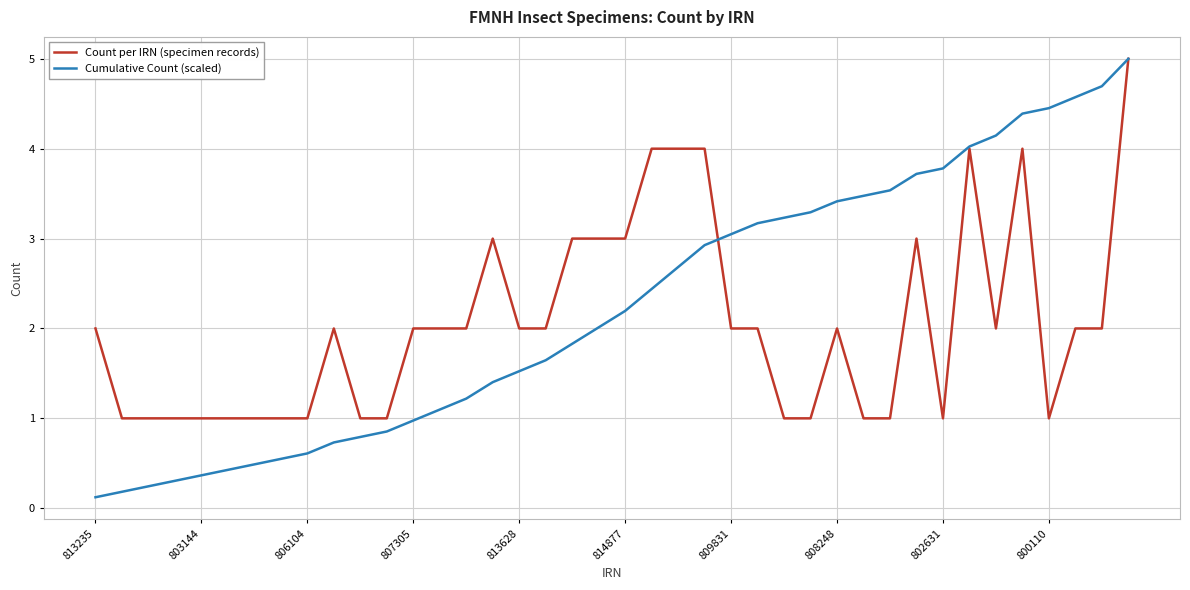

Which series has the largest range (max minus min)?

Cumulative Count (scaled)